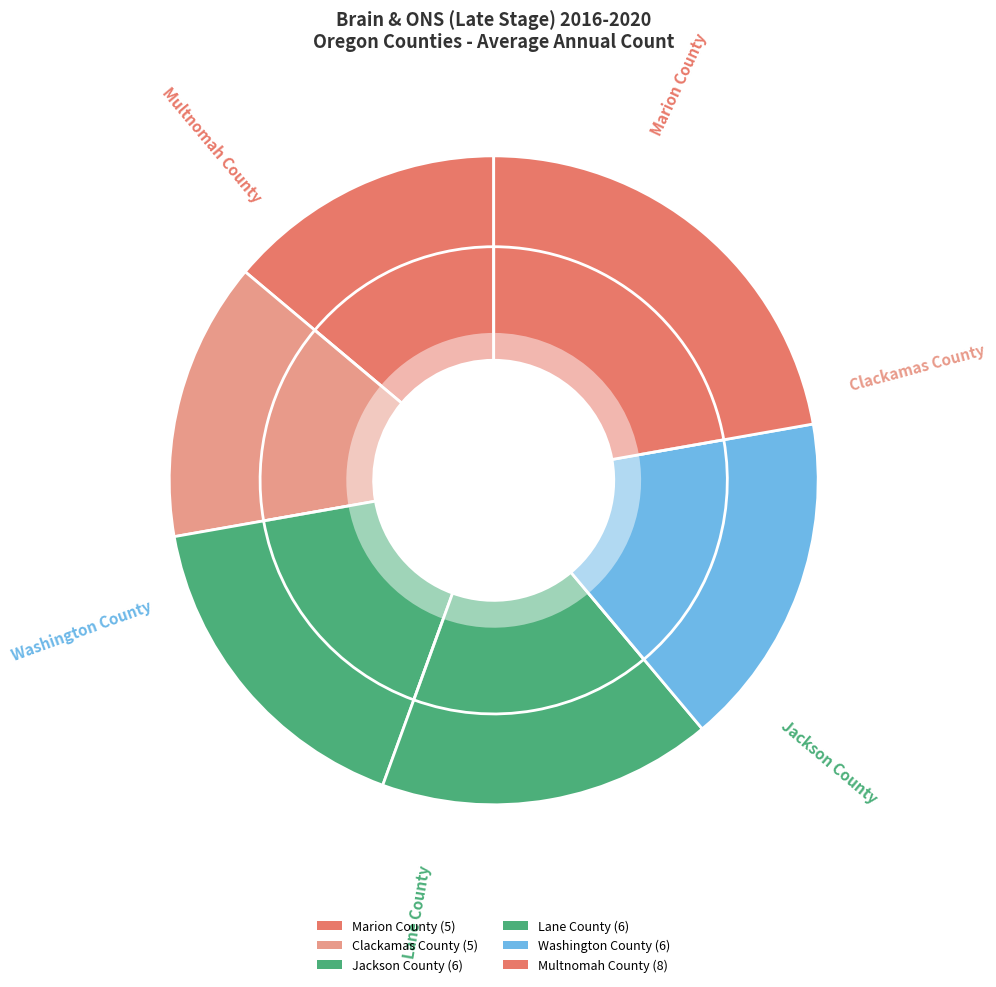

What is the change in value from Clackamas County to Washington County?

+1